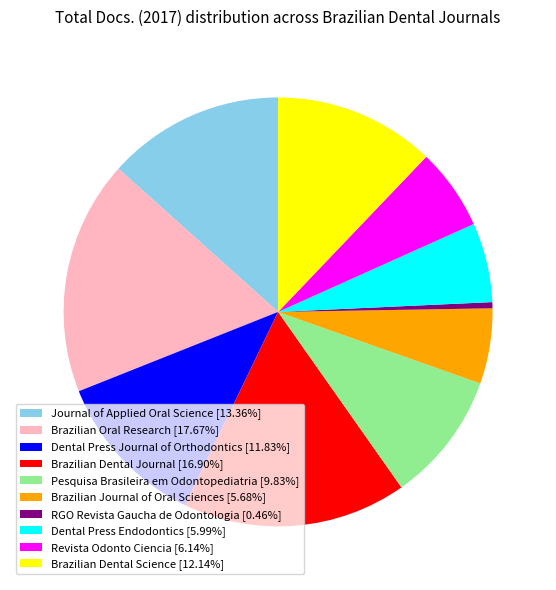

Is it true that RGO Revista Gaucha de Odontologia is 0% of the pie?

True